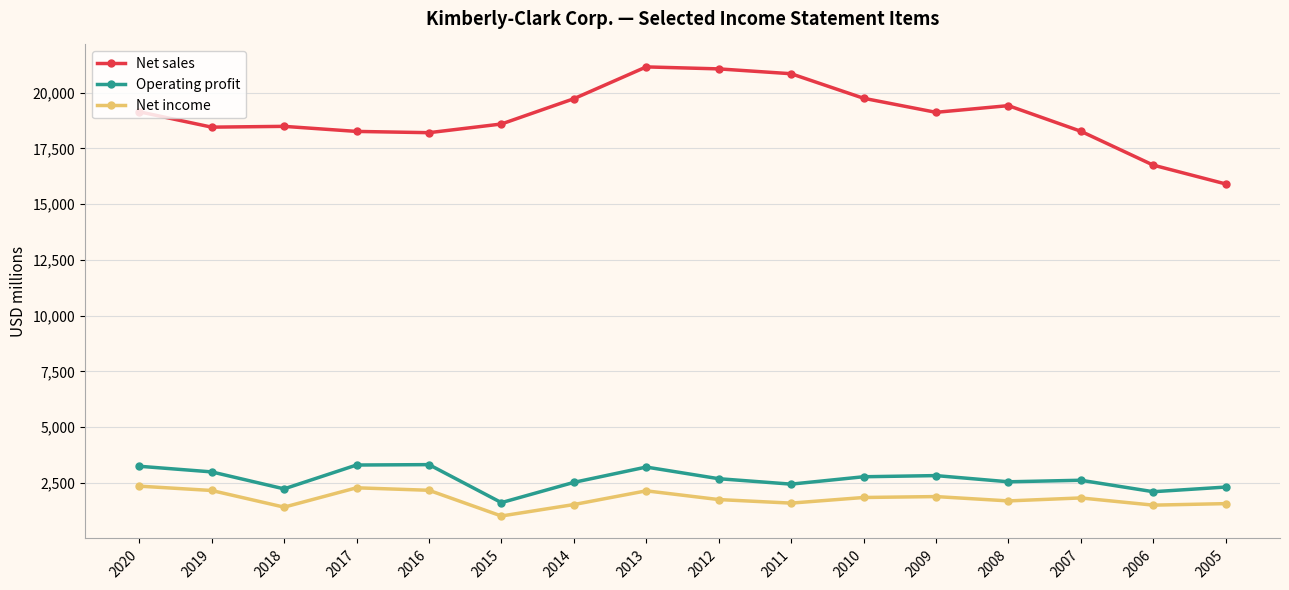

True or false: Net sales has more than 1 interior local peaks.

True